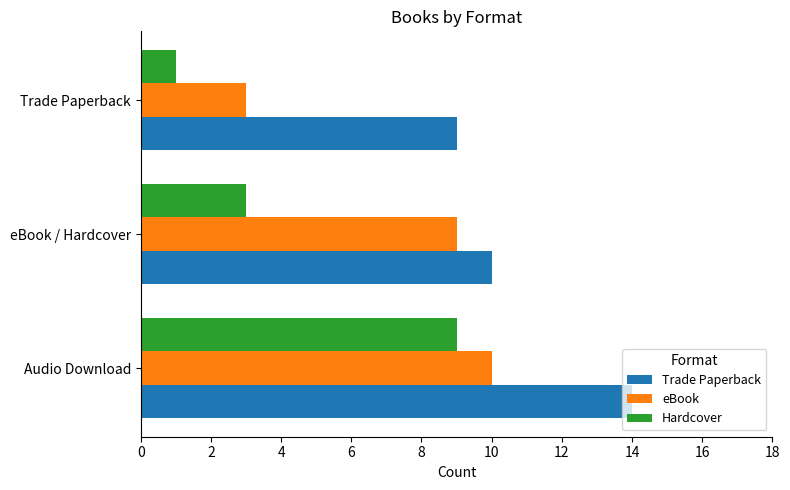

Is it true that Trade Paperback equals 4 at eBook / Hardcover?

False